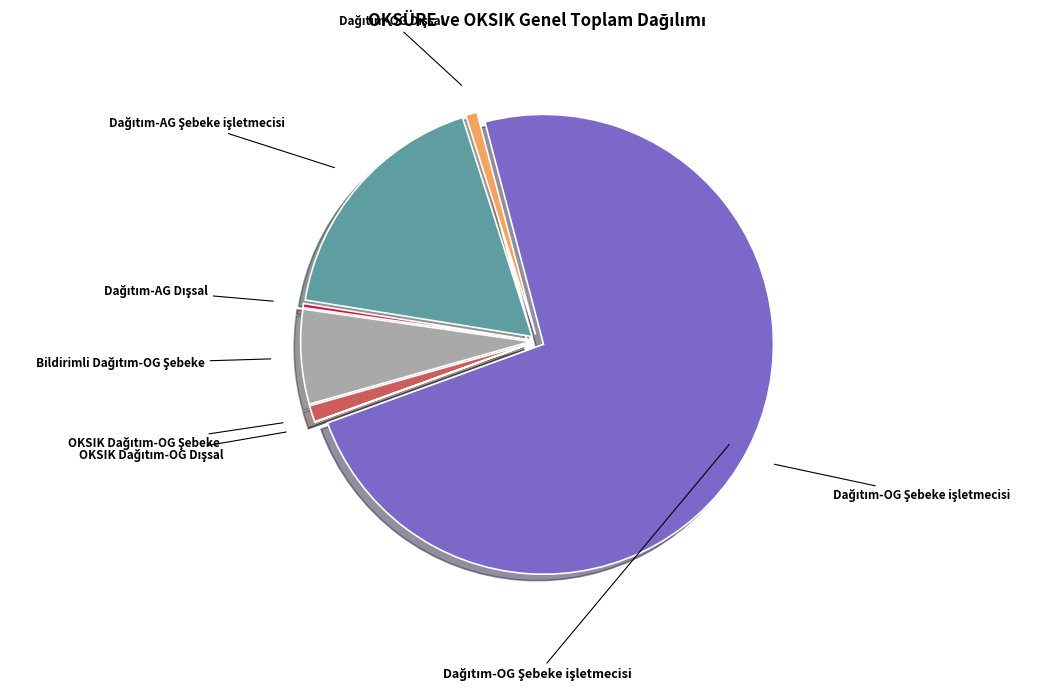

Which category has the biggest portion of the pie?

Dağıtım-OG Şebeke işletmecisi